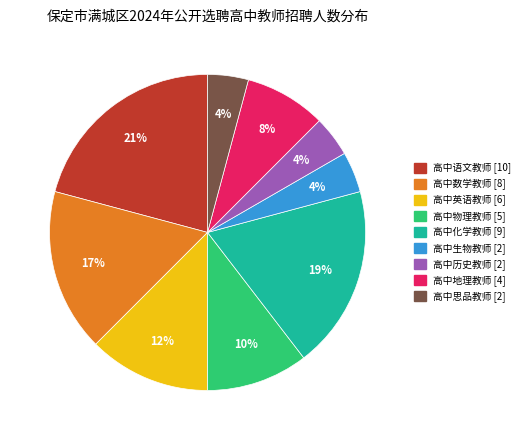

To the nearest percent, what portion does 高中数学教师 [8] represent?

17%